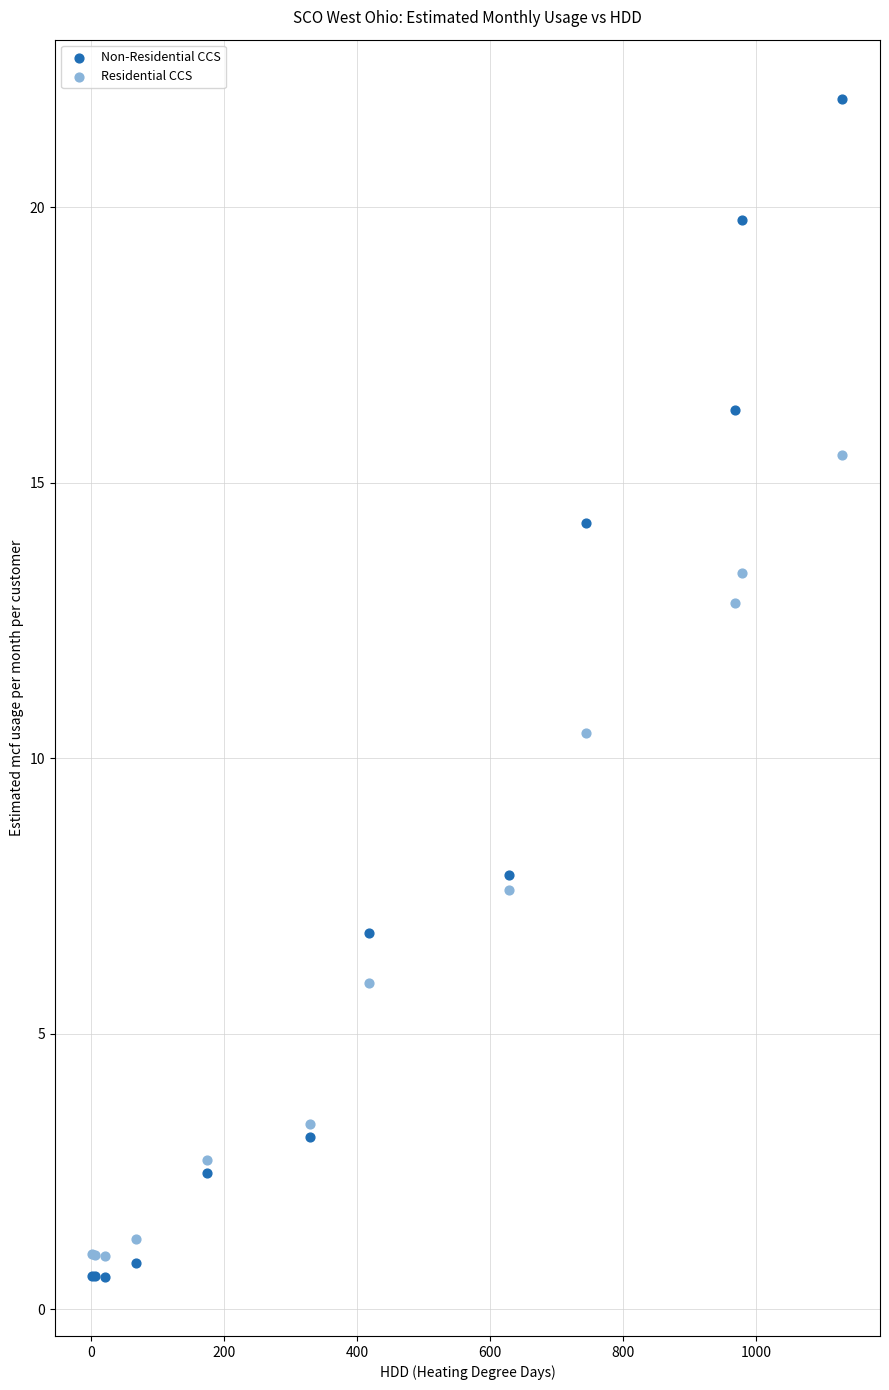

Which series reaches the maximum Y coordinate?

Non-Residential CCS